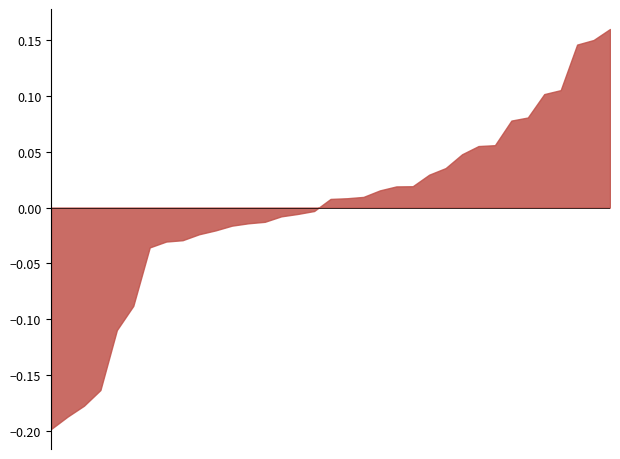

Does the chart have visible grid lines?

No